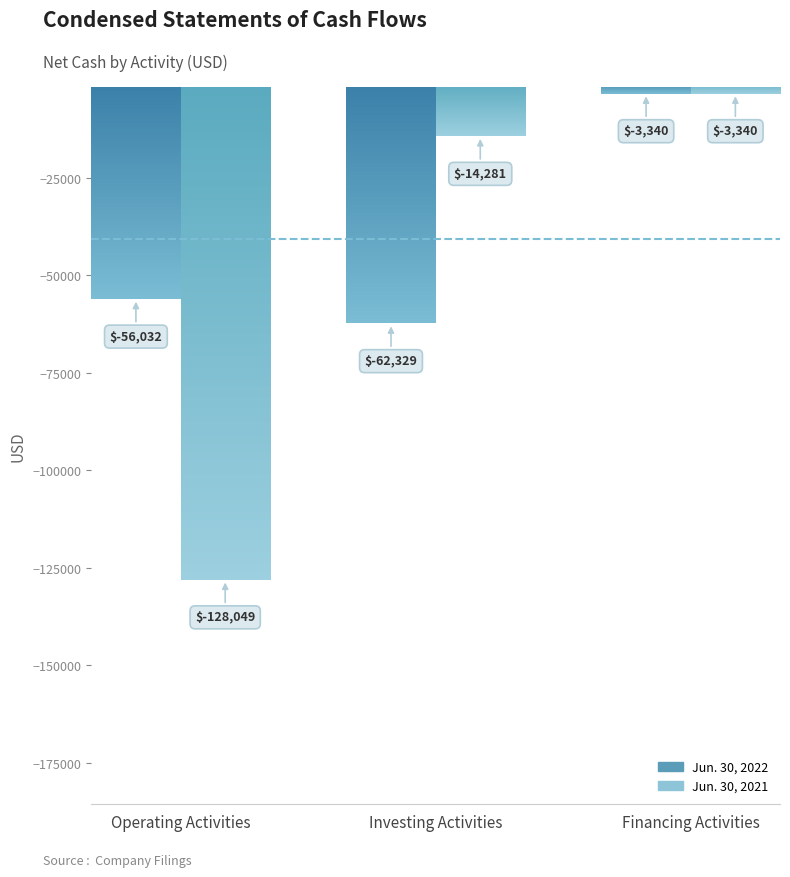

What are all the series names shown in the legend?

Jun. 30, 2022, Jun. 30, 2021